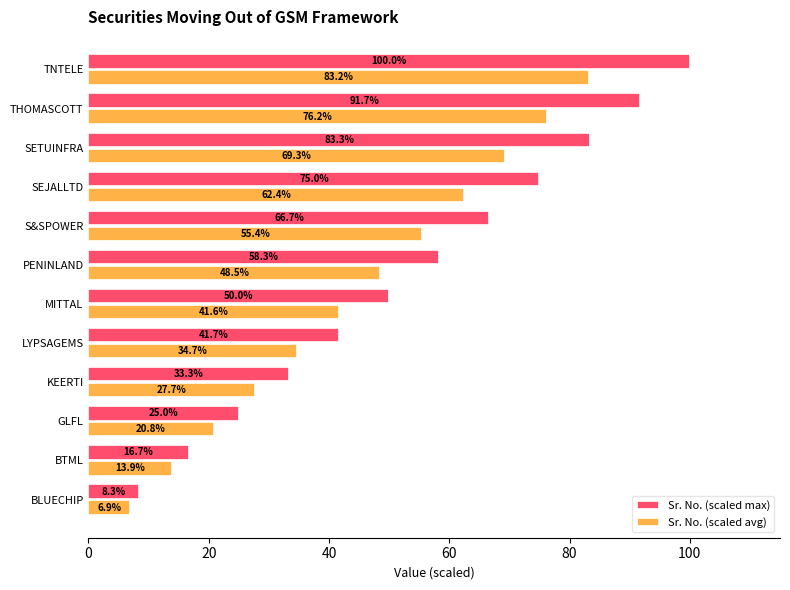

At which label does Sr. No. (scaled avg) reach its peak?

TNTELE